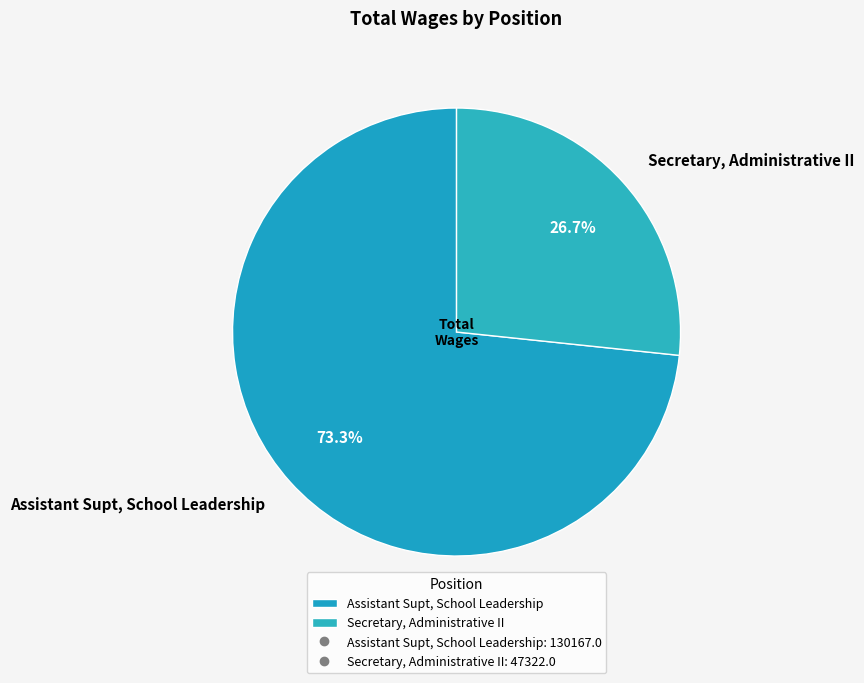

How many segments does this pie chart have?

2